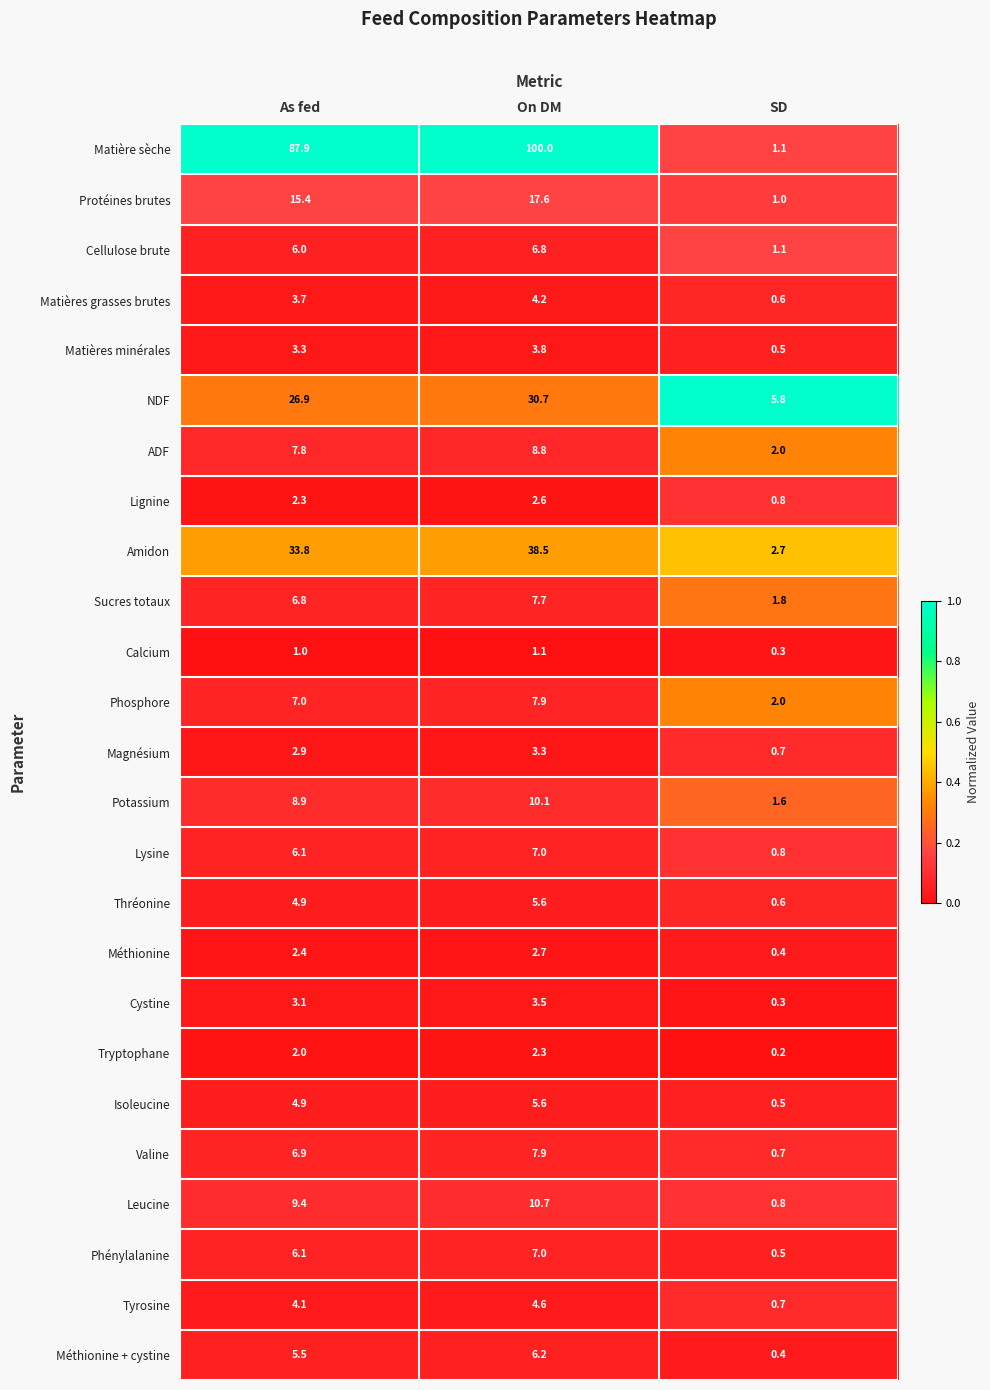

Rank the categories by Matières grasses brutes value from lowest to highest.

SD, As fed, On DM